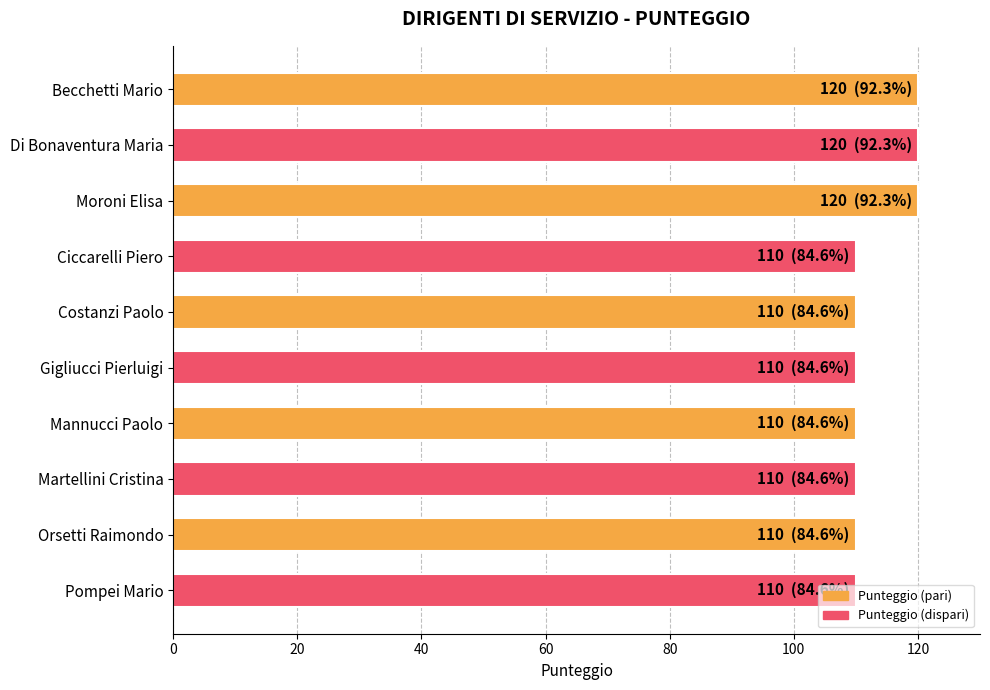

What is the sum of all values?

1130